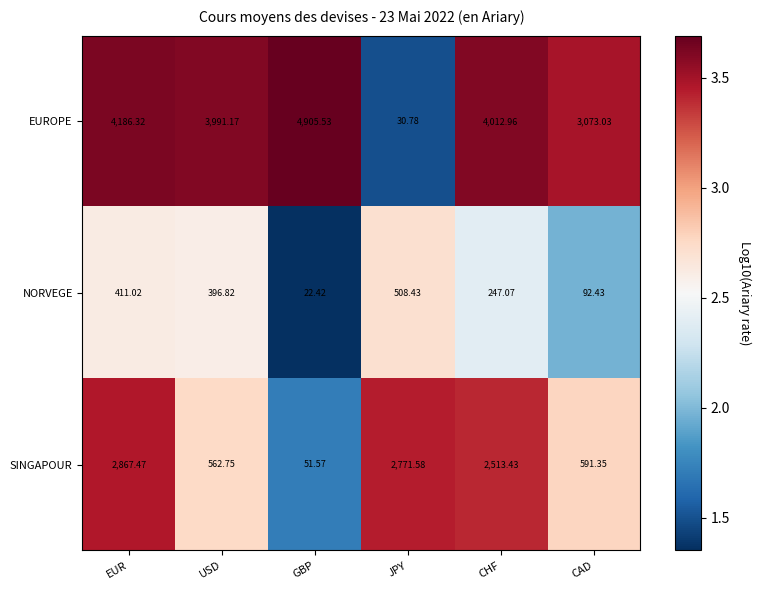

At which label is SINGAPOUR closest to 1459?

CAD